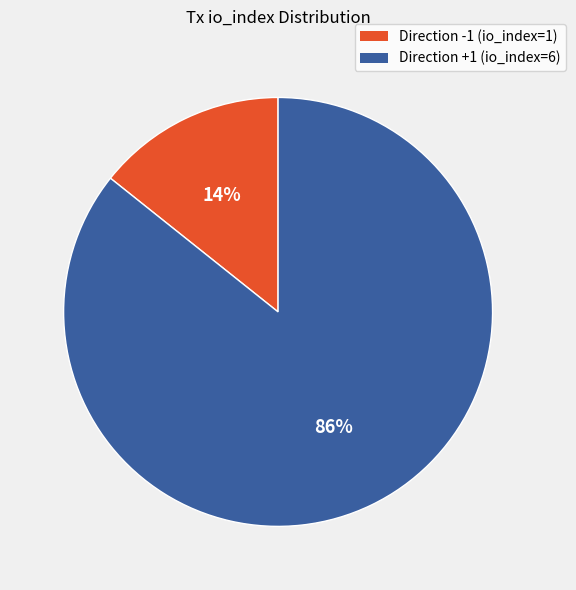

Between Direction +1 (io_index=6) and Direction -1 (io_index=1), which is larger?

Direction +1 (io_index=6)